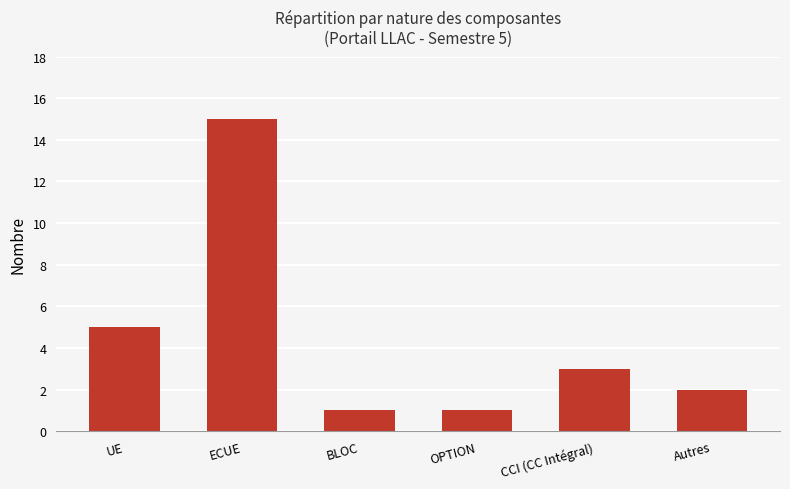

What position from the left is UE?

1